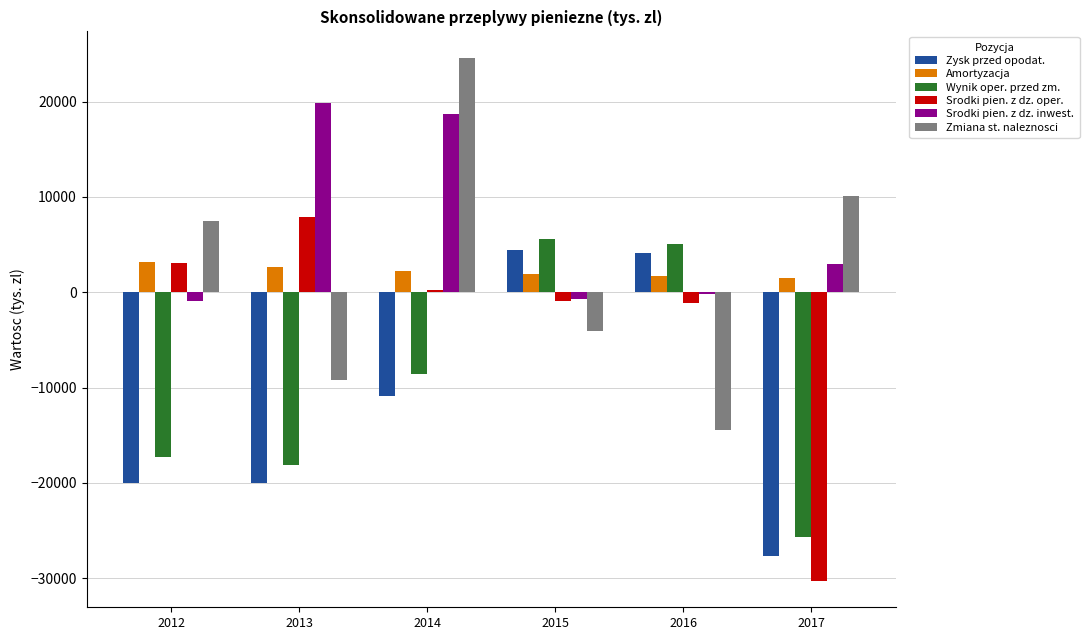

What is the greatest value displayed?

24620